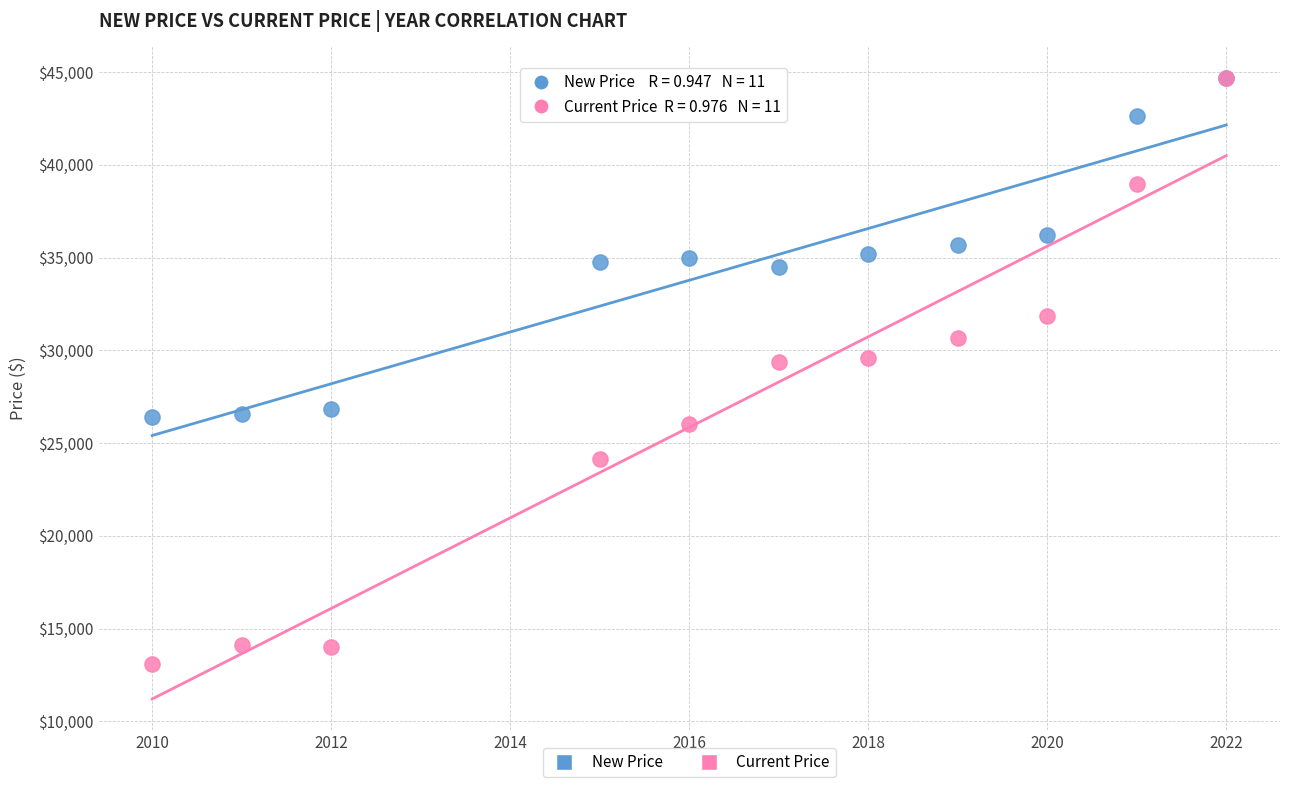

Which series has the widest spread of Y values?

Current Price